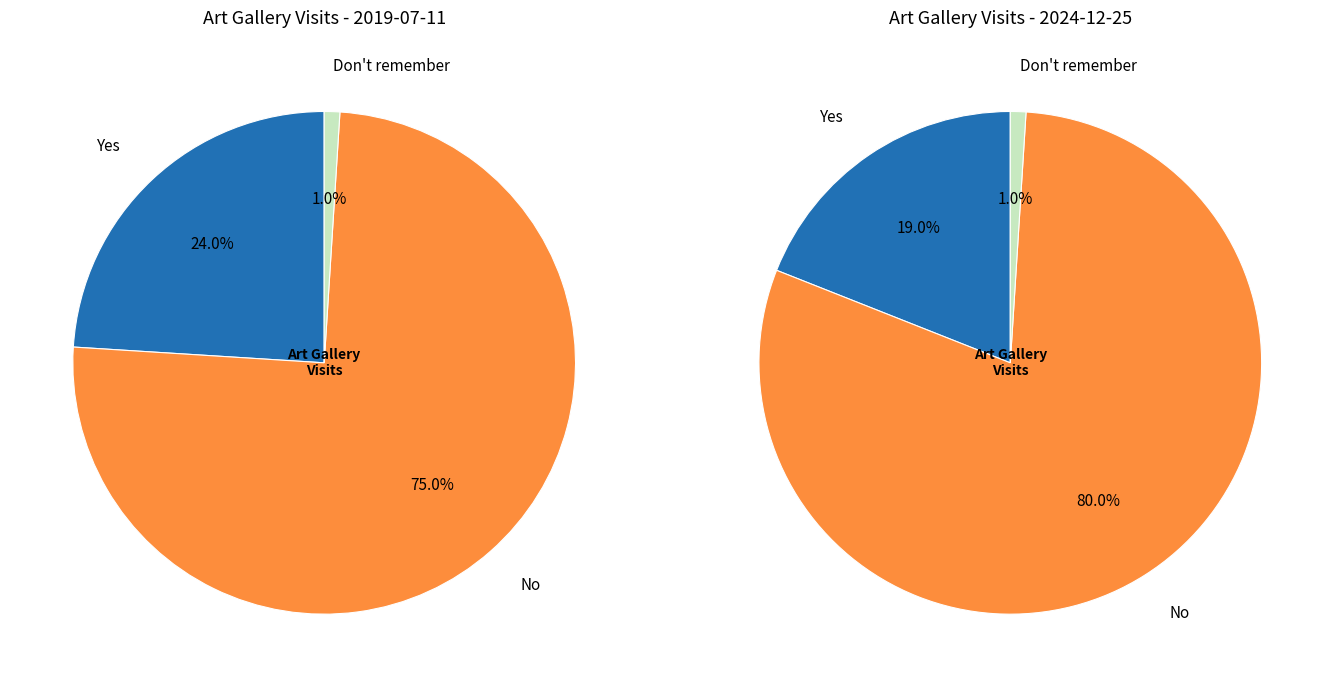

True or false: Don't remember accounts for 1% of the total.

True